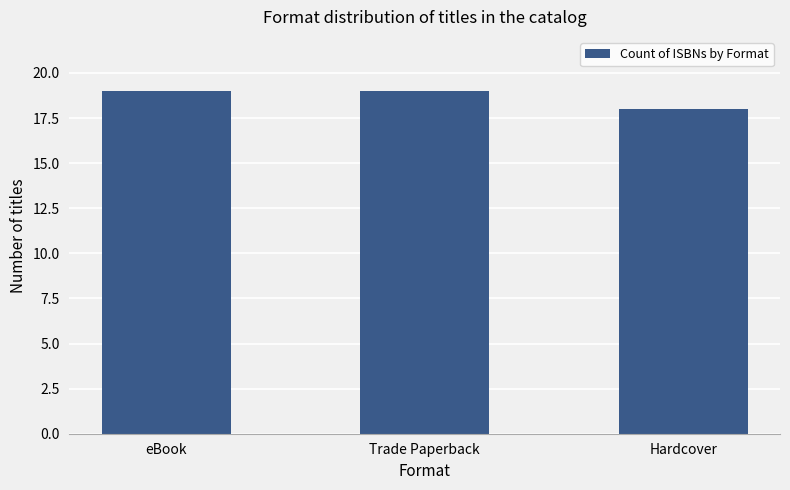

What is the label of the 2nd bar from the left?

Trade Paperback